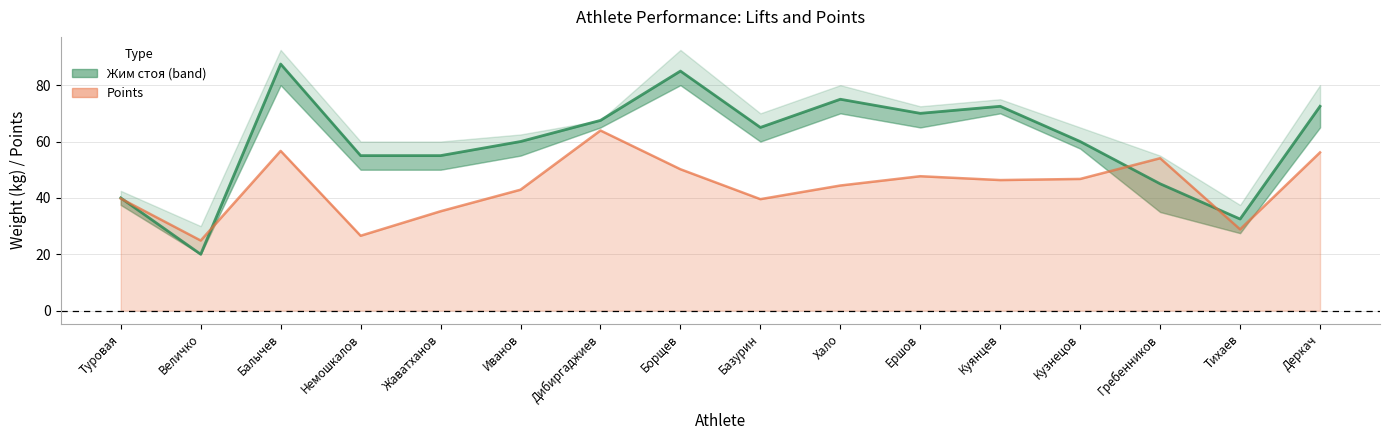

True or false: the data shows 12.8 at Величко.

False